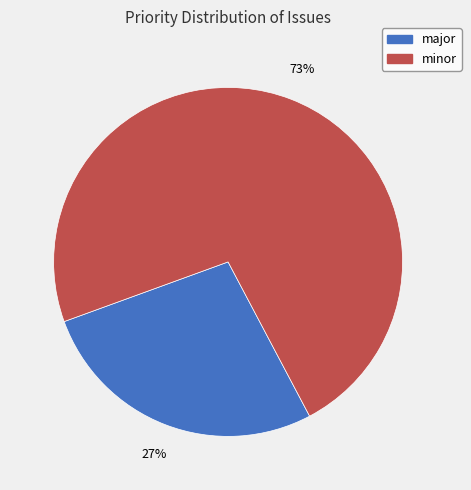

Is there any slice that represents more than half of the pie?

Yes